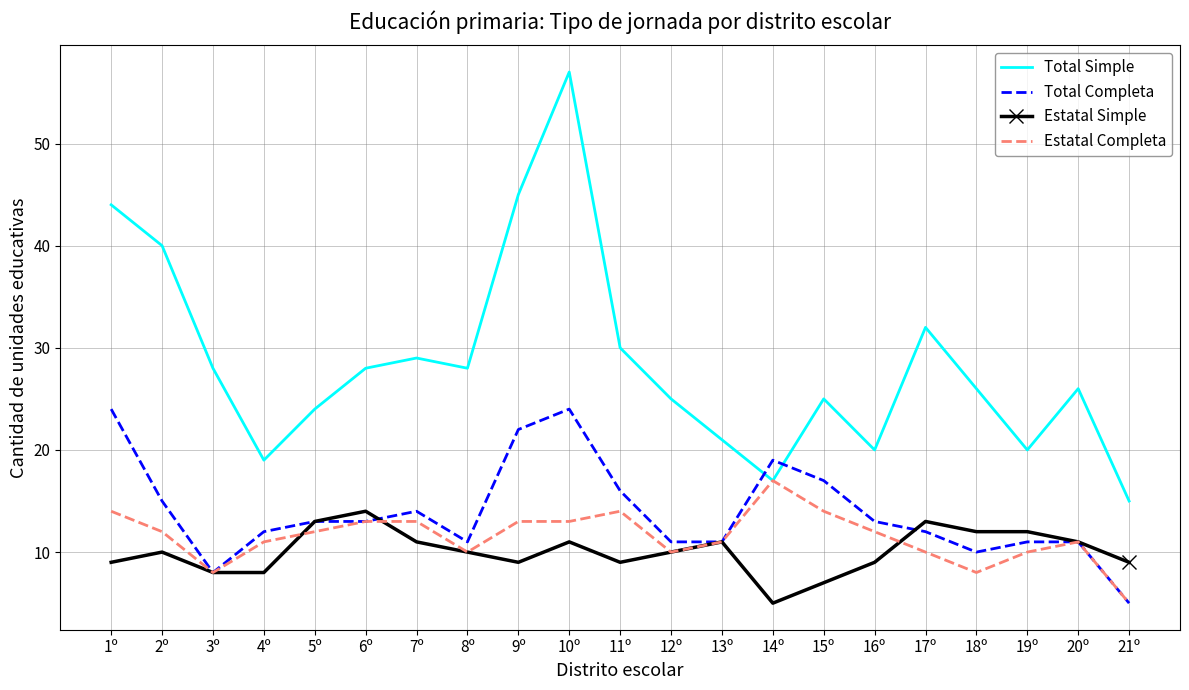

Between 8º and 20º, which series saw the biggest shift?

Total Simple